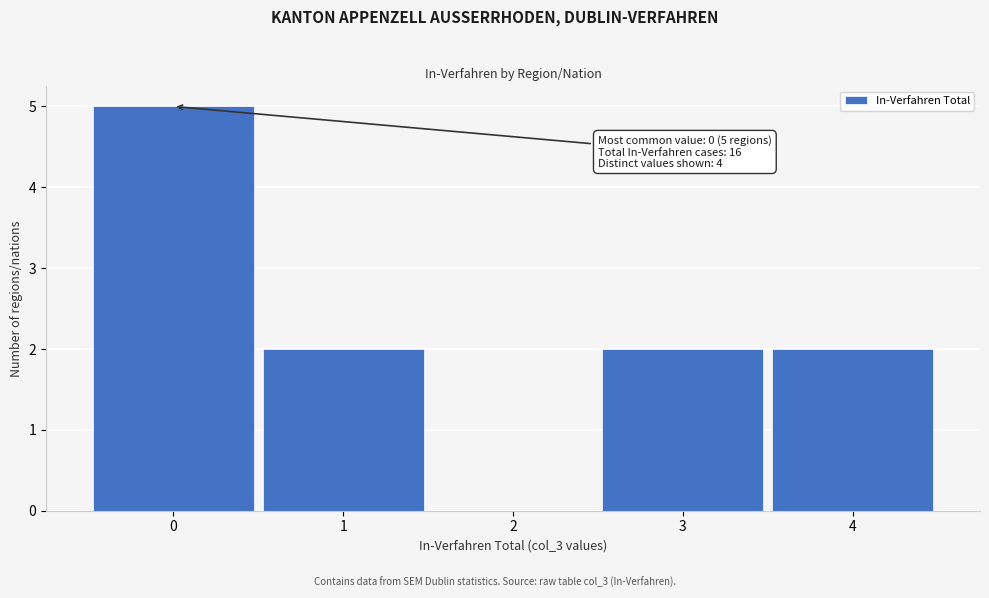

Over which range of the x-axis is the bar tallest?

-0.5 to 0.5